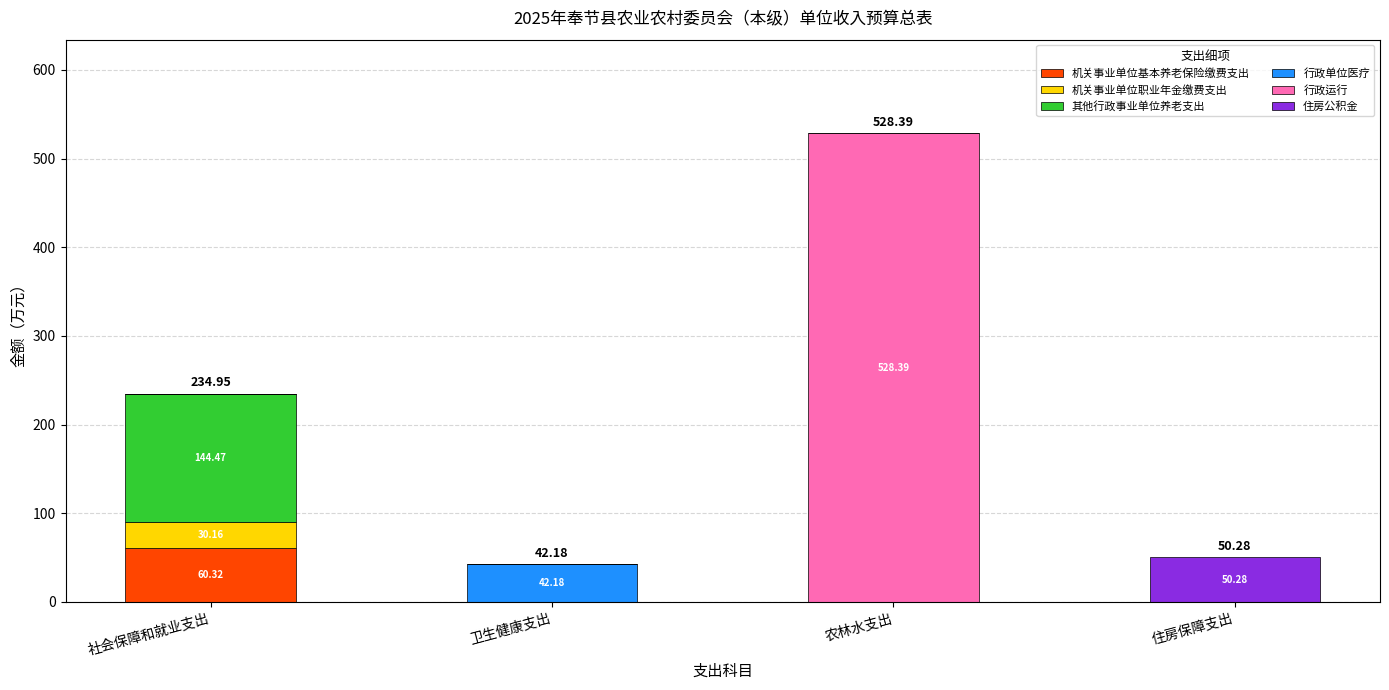

Does the chart contain stacked bars?

Yes